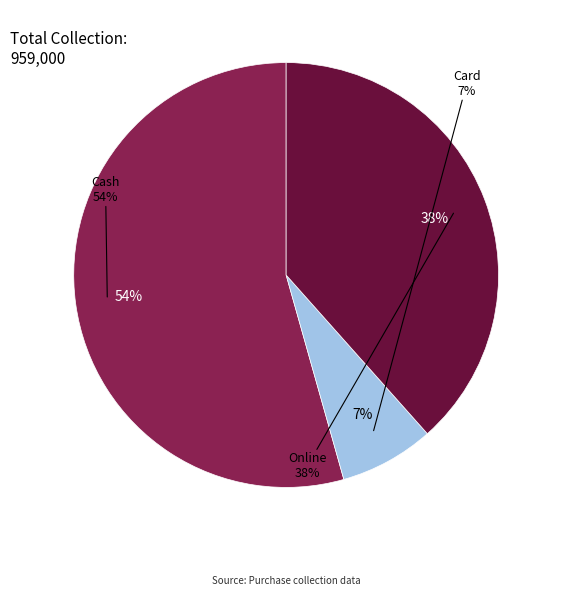

What is the change in value from Cash to Online?

-153000